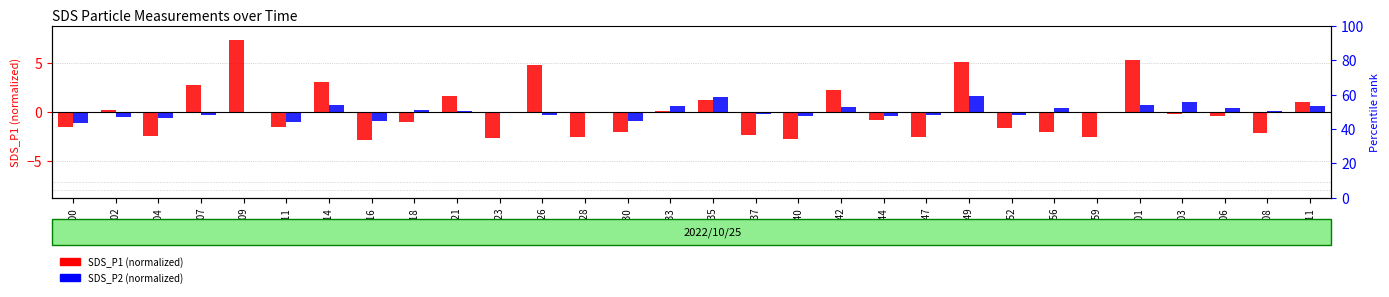

Are the bars horizontal?

No